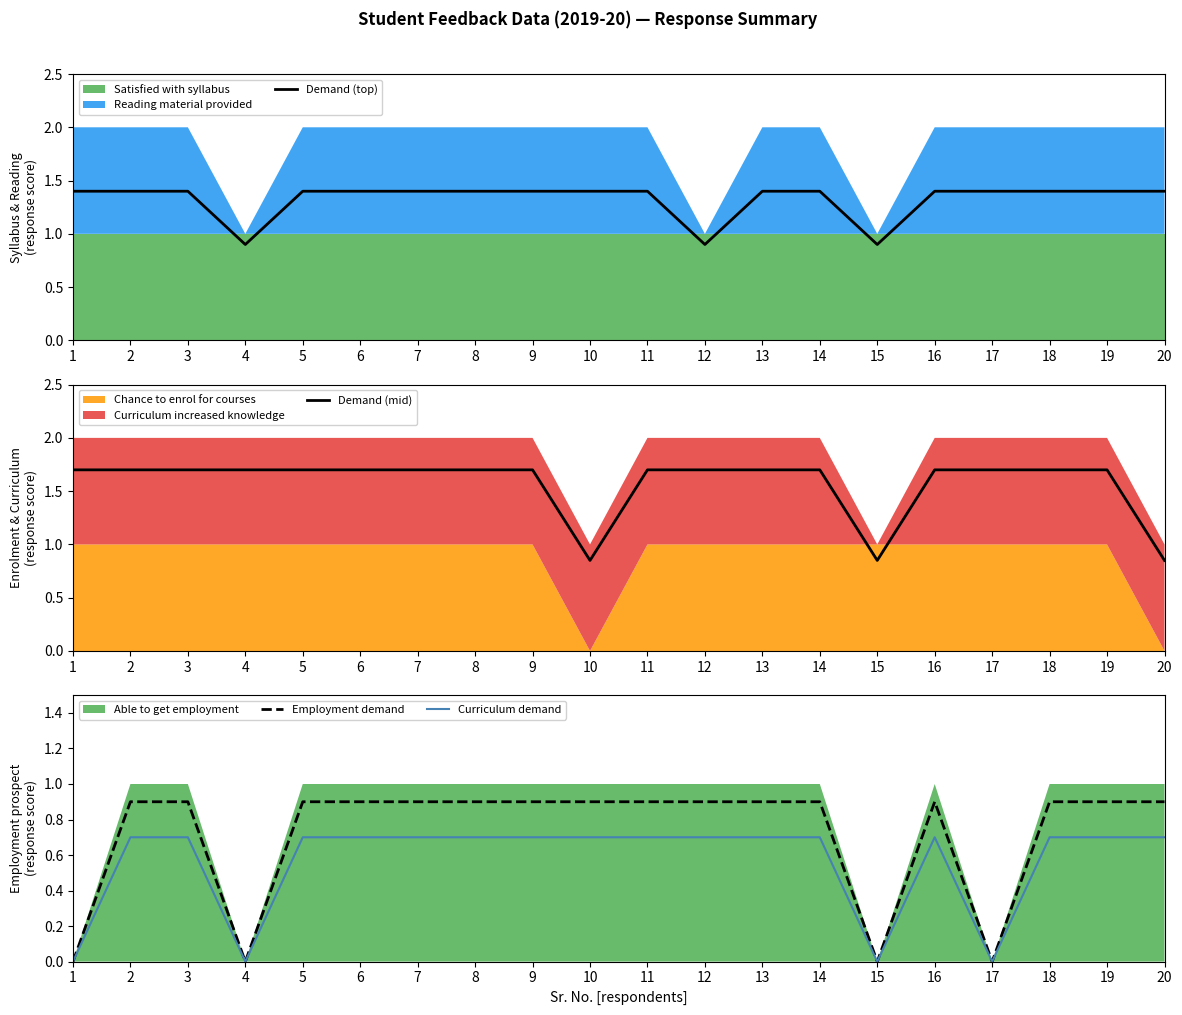

In Demand (mid), how many points are lower than both neighbors (excluding endpoints)?

2